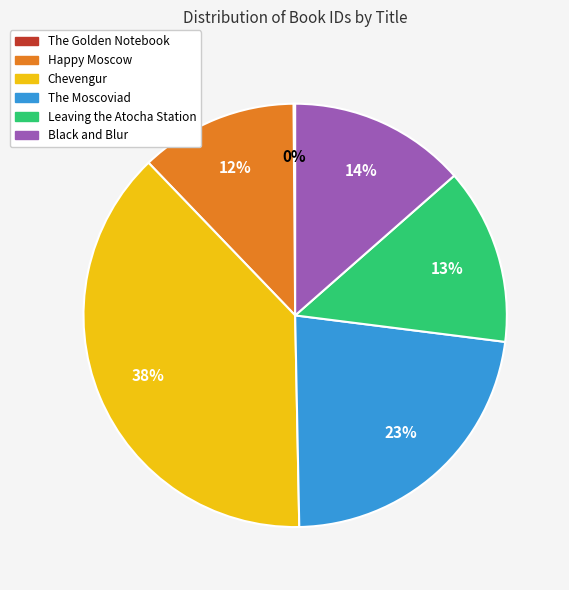

Is it true that Happy Moscow is 12% of the pie?

True